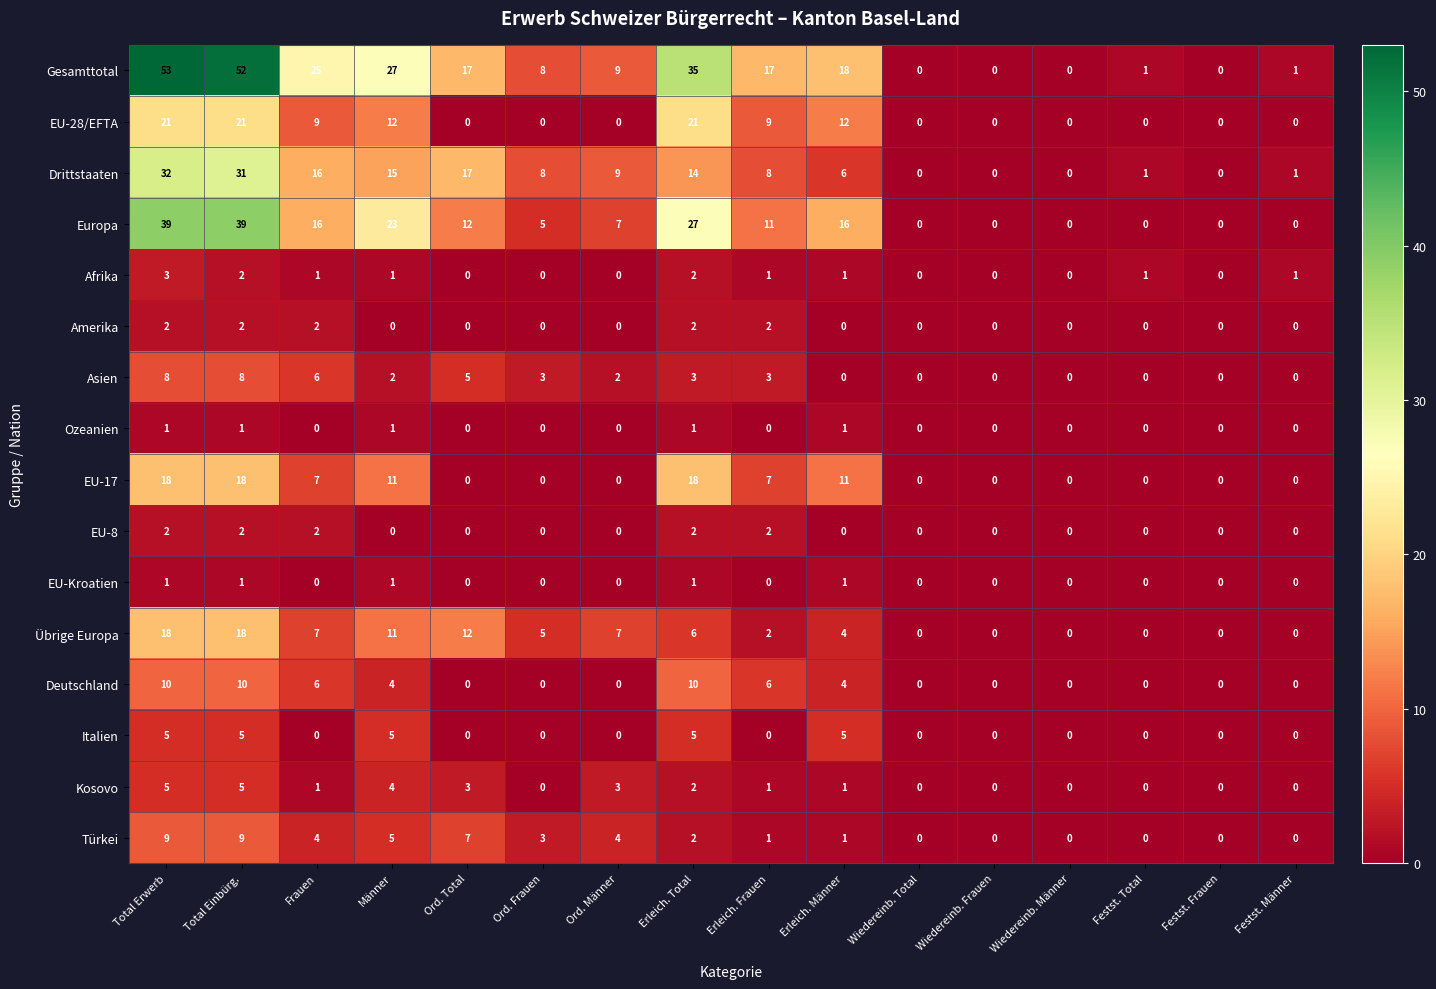

At which category is the sum across all series the highest?

Total Erwerb